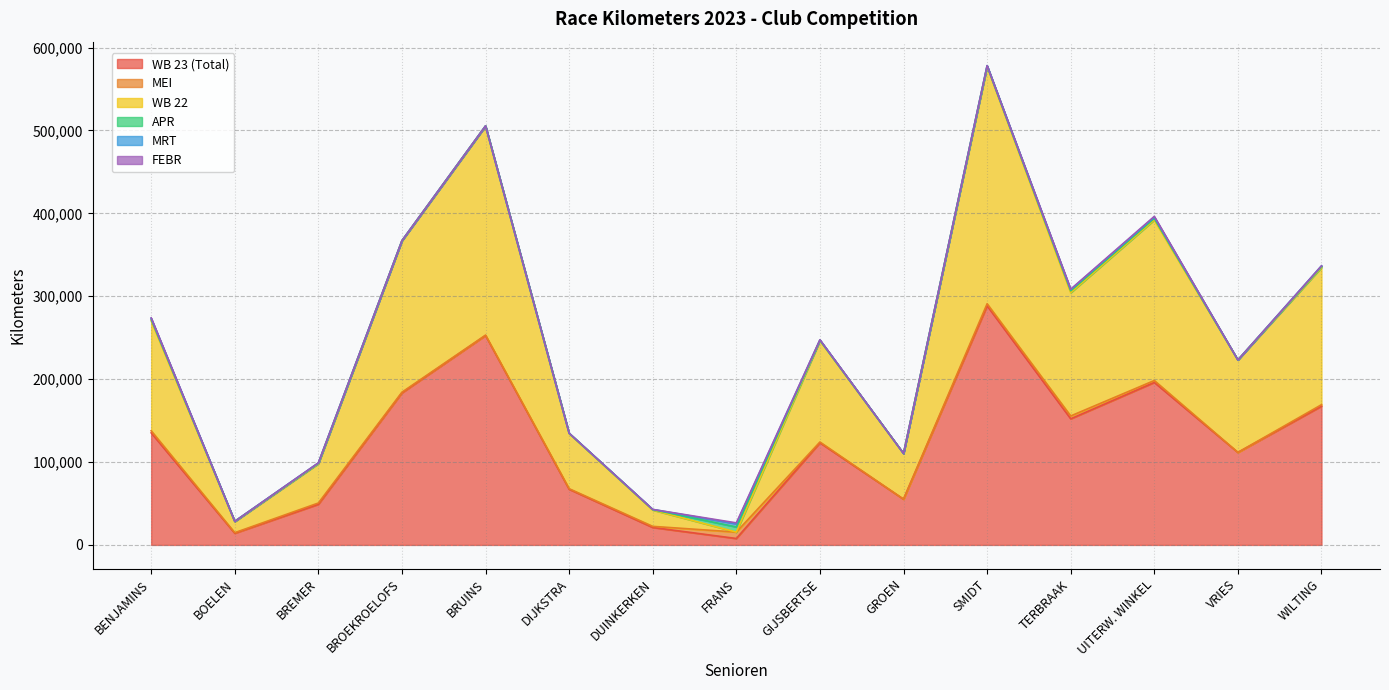

Does the chart have visible grid lines?

Yes